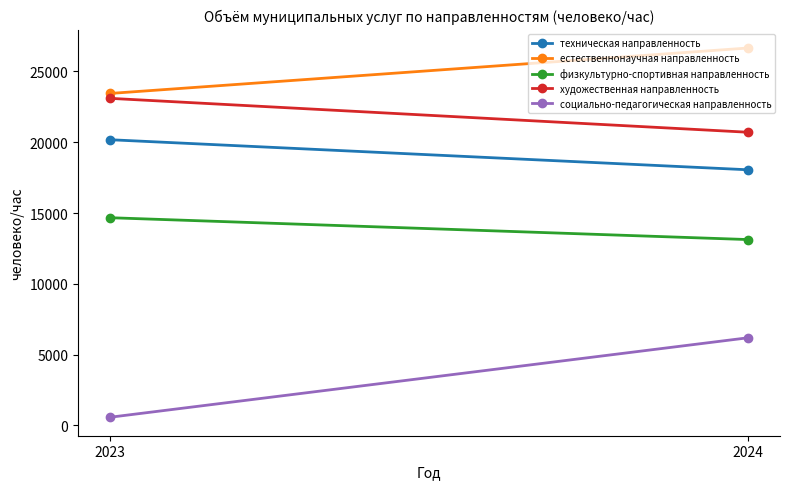

What is the highest value of the физкультурно-спортивная направленность series?

14668